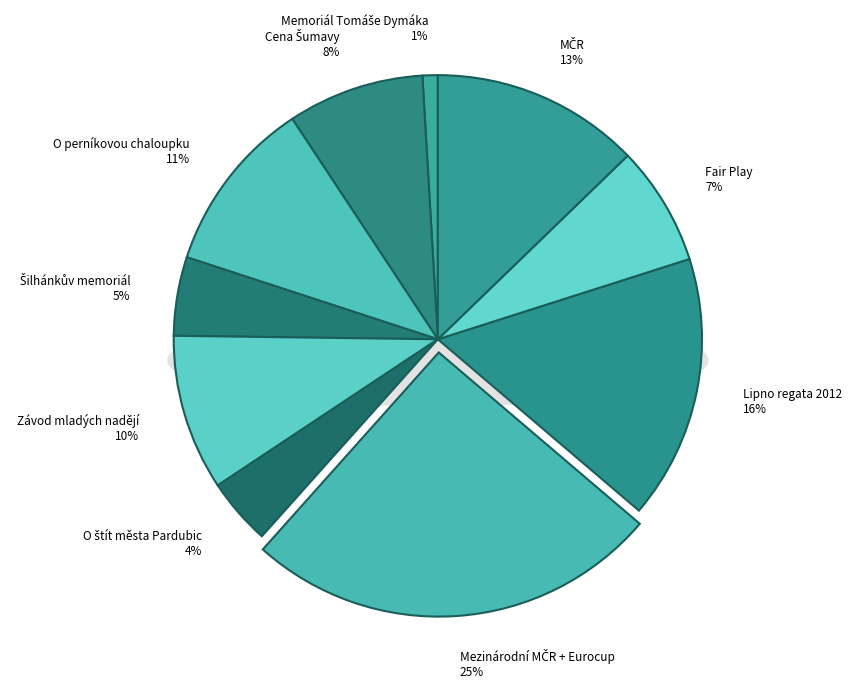

How many slices are in this pie chart?

10